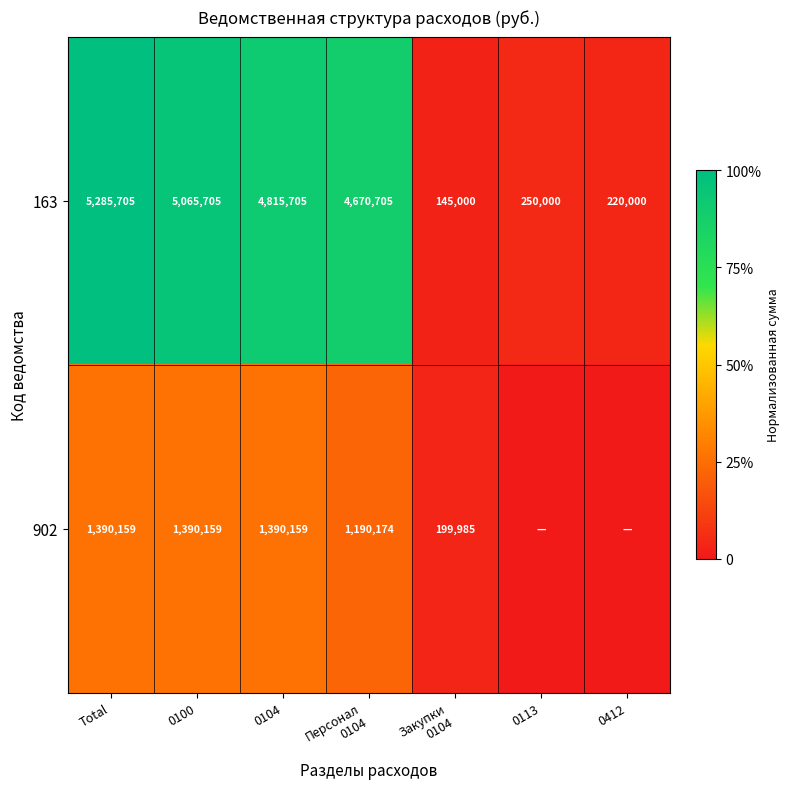

Where does the 163 series first go above 4670705?

Total